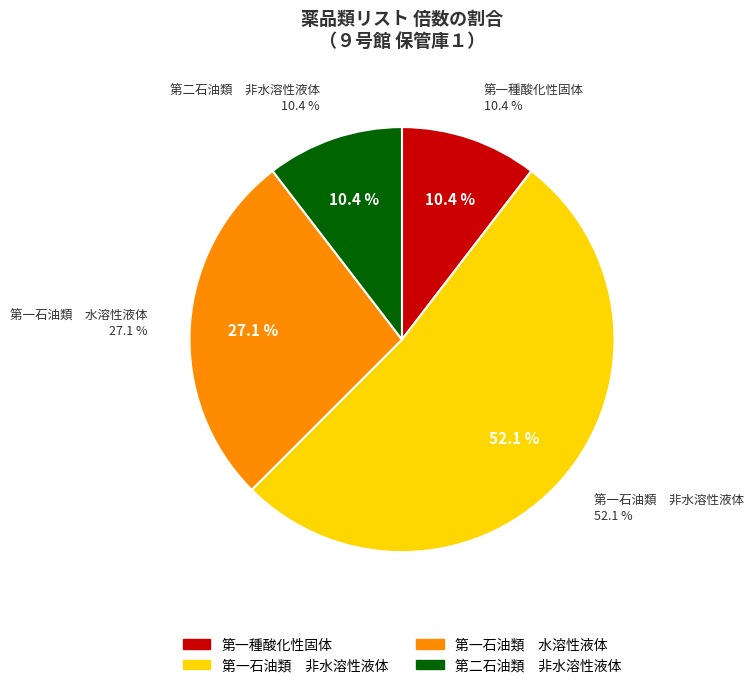

How much of the chart is everything except 第一石油類　水溶性液体?

72.9%